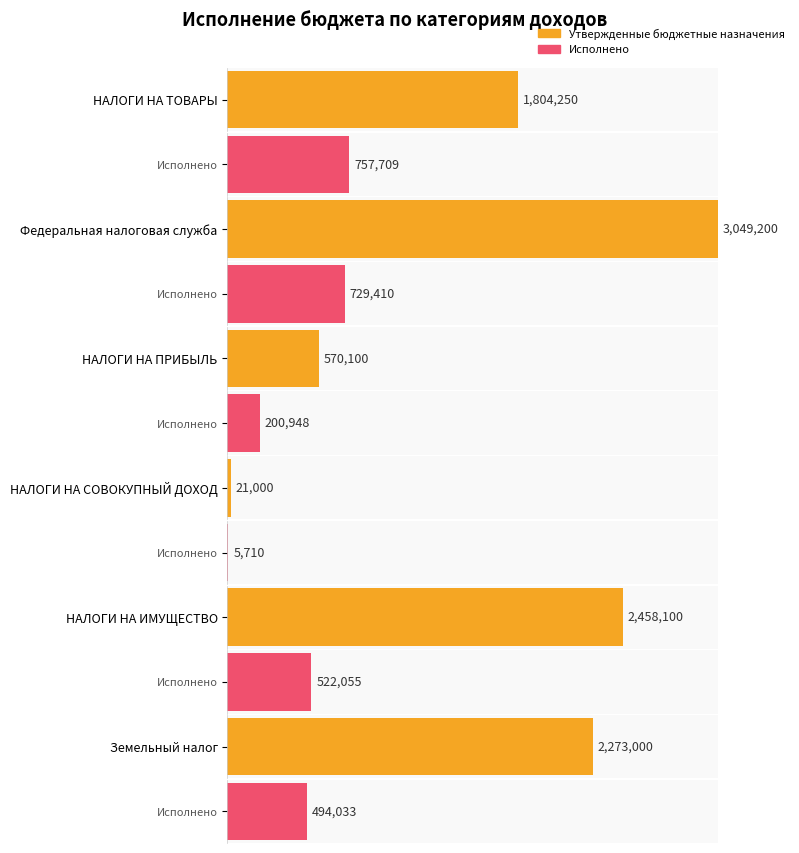

Reading right to left, what are all the values shown in this chart?

Утвержденные бюджетные назначения: Земельный налог=2273000.0	НАЛОГИ НА ИМУЩЕСТВО=2458100.0	НАЛОГИ НА СОВОКУПНЫЙ ДОХОД=21000.0	НАЛОГИ НА ПРИБЫЛЬ=570100.0	Федеральная налоговая служба=3049200.0	НАЛОГИ НА ТОВАРЫ=1804249.9
Исполнено: Земельный налог=494032.7	НАЛОГИ НА ИМУЩЕСТВО=522054.7	НАЛОГИ НА СОВОКУПНЫЙ ДОХОД=5709.6	НАЛОГИ НА ПРИБЫЛЬ=200947.7	Федеральная налоговая служба=729409.7	НАЛОГИ НА ТОВАРЫ=757708.8